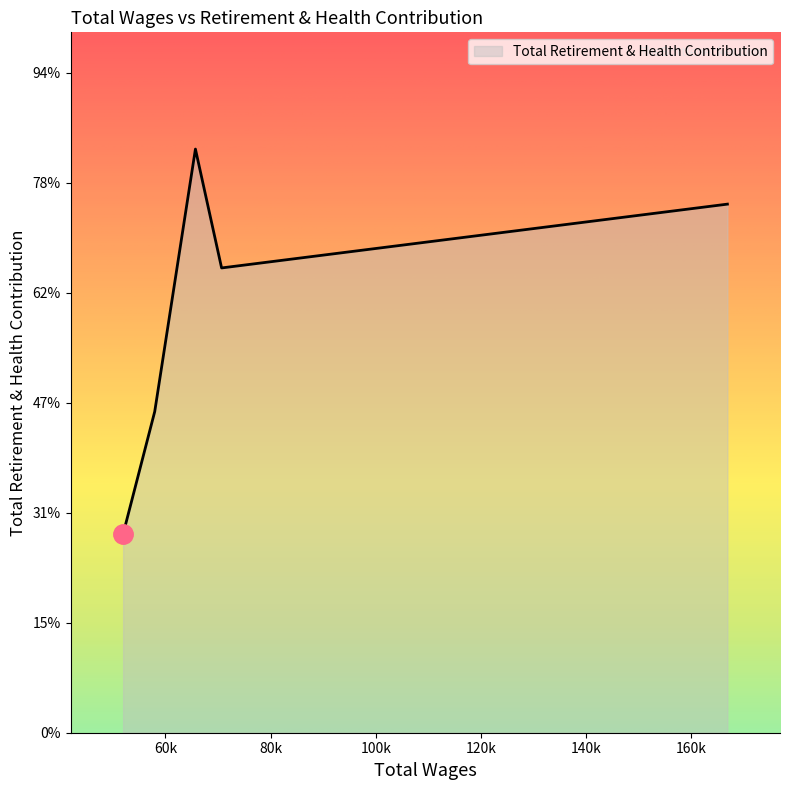

Rank the categories by value from lowest to highest.

51948.0, 57956.0, 70673.0, 166847.0, 65697.0